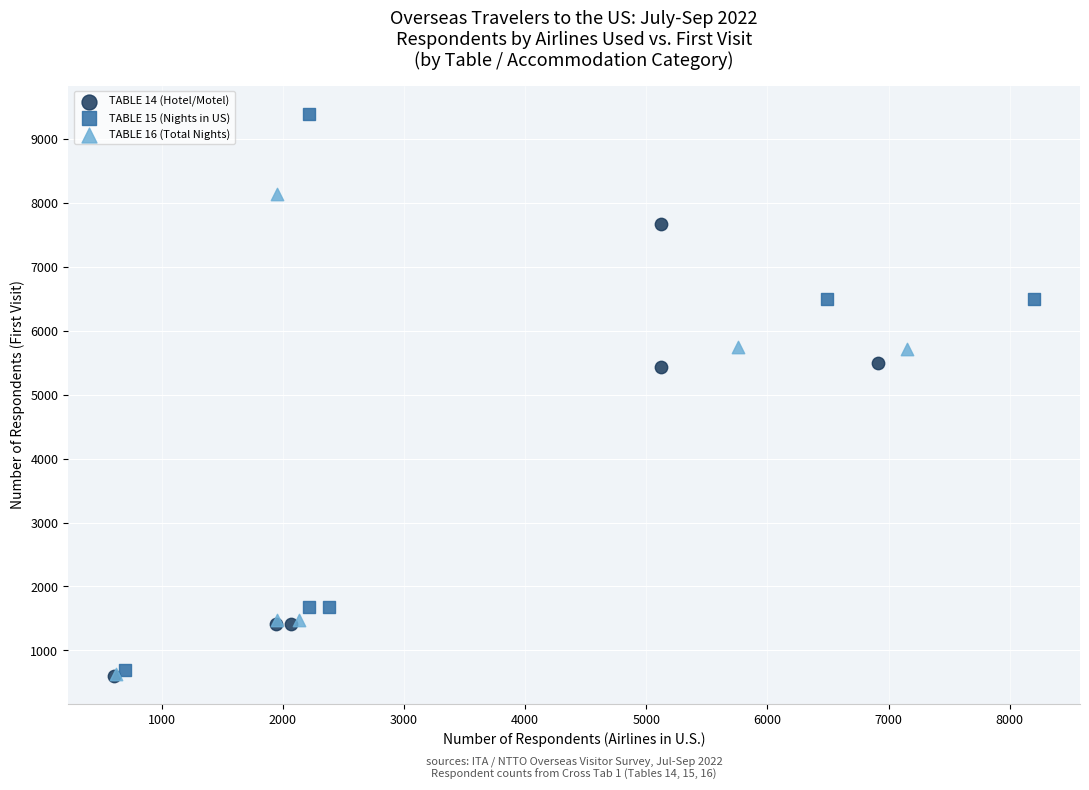

Which series reaches the maximum Y coordinate?

TABLE 15 (Nights in US)